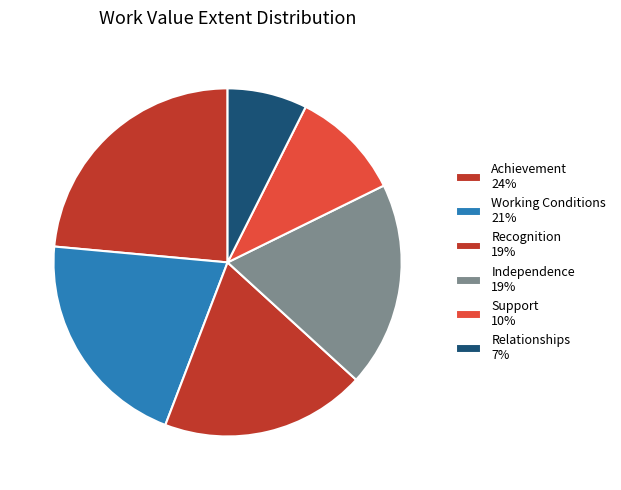

Between Support and Relationships, which is larger?

Support